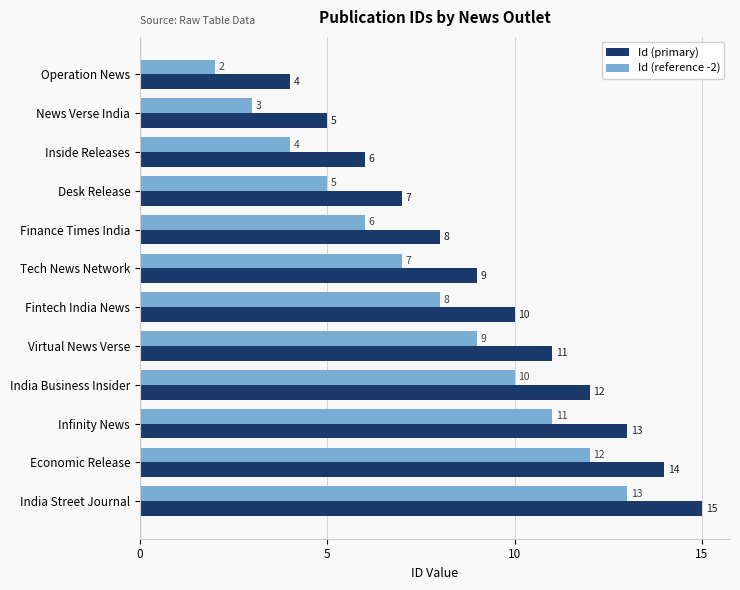

Where is Id (primary) nearest to the value 9?

Tech News Network